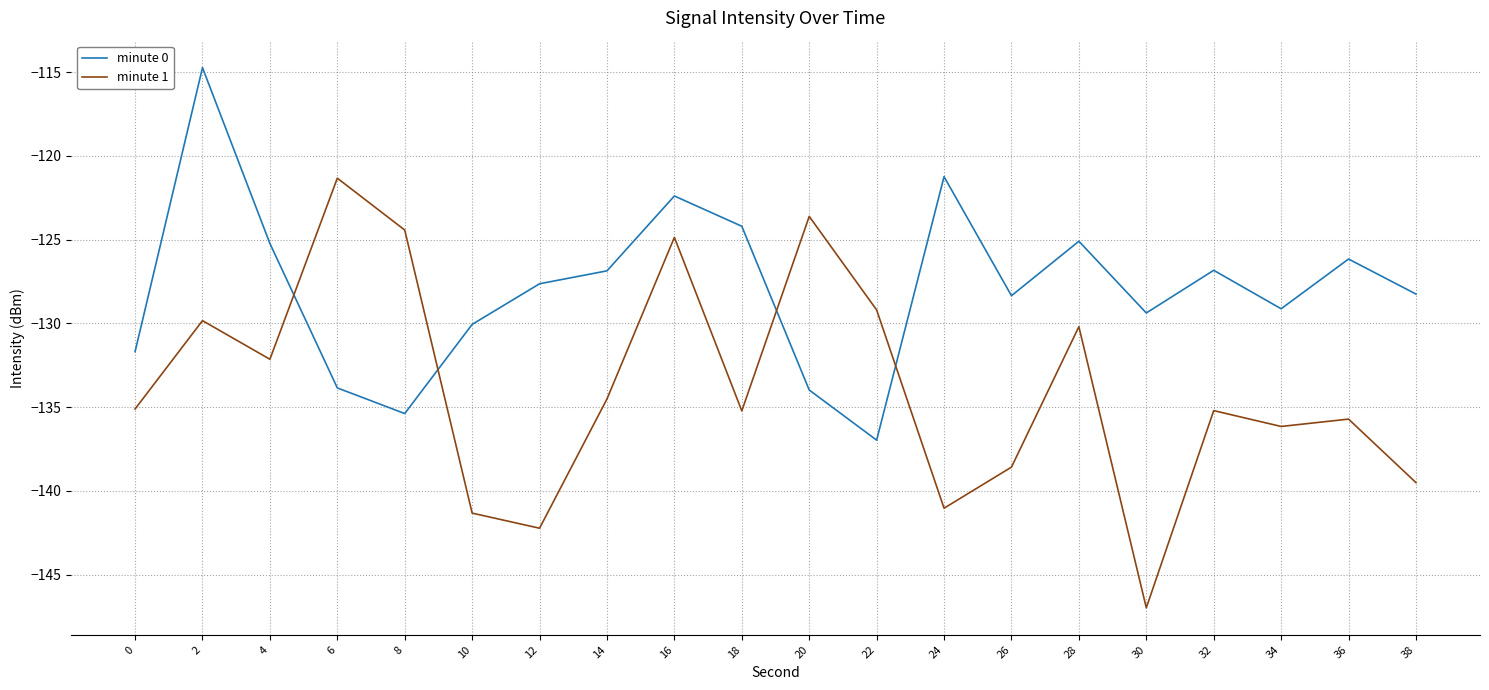

Rank the series at 32 from lowest to highest value.

minute 1, minute 0